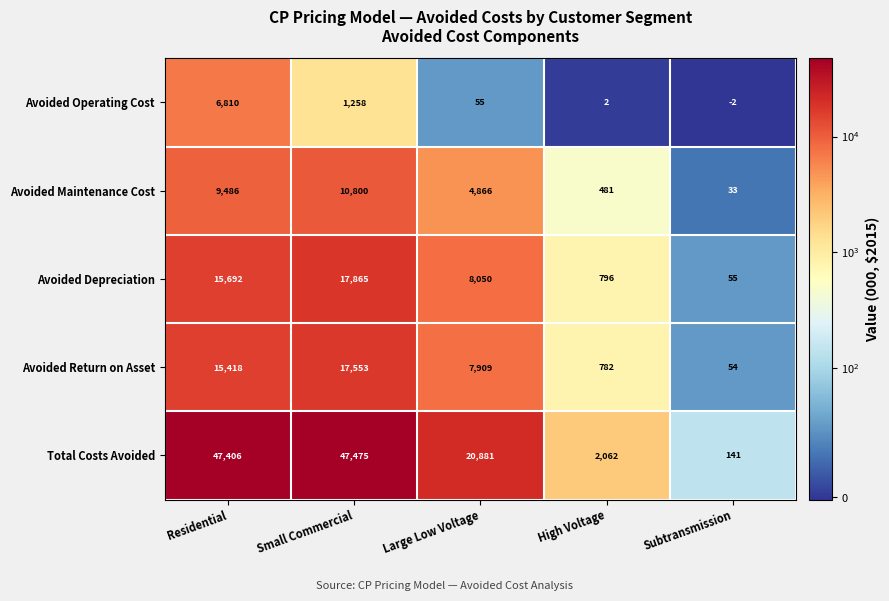

The Avoided Maintenance Cost series shows 12352 at Residential. True or false?

False